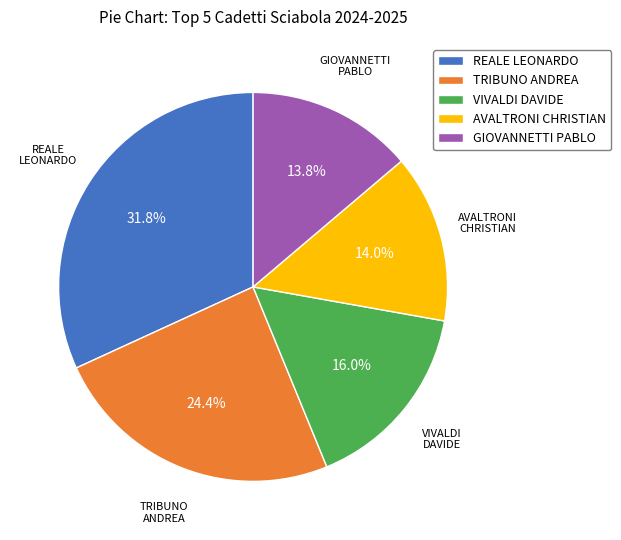

How many slices are in this pie chart?

5